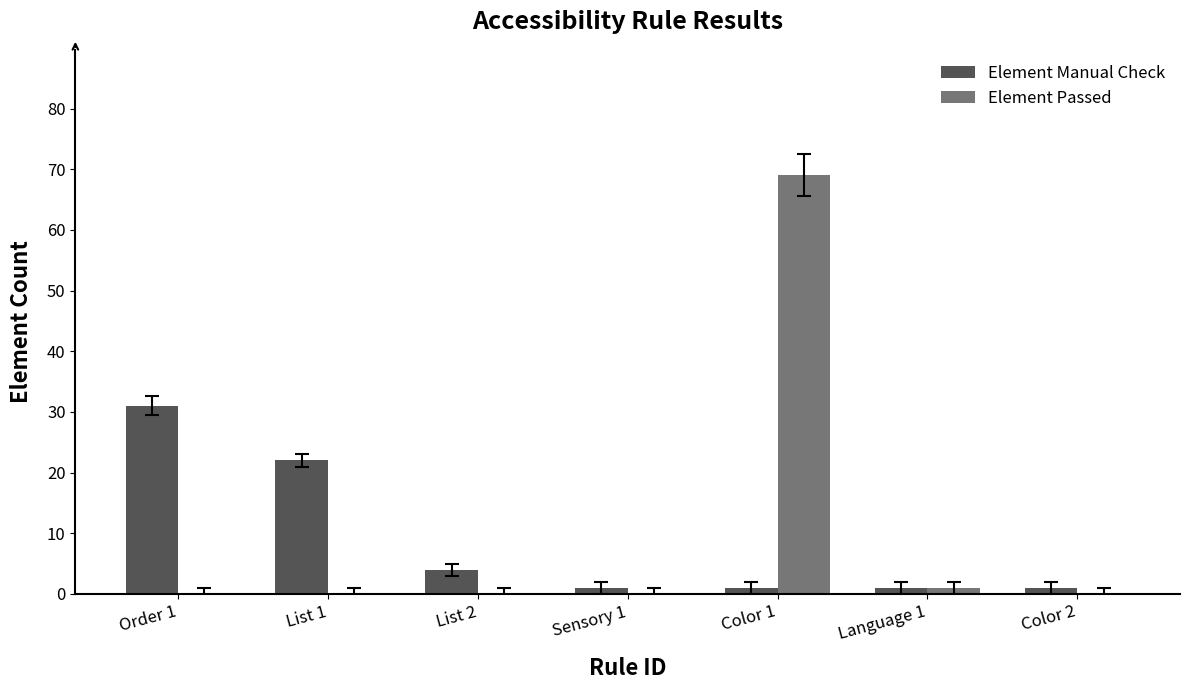

Is the value of Element Manual Check at List 1 greater than the value of Element Passed at List 1?

Yes